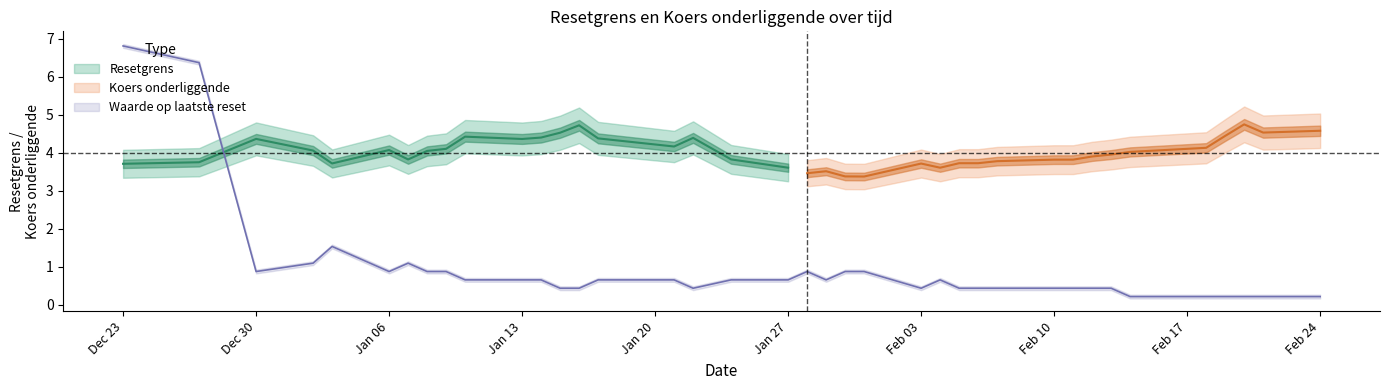

Which series has the largest total across all categories?

Resetgrens